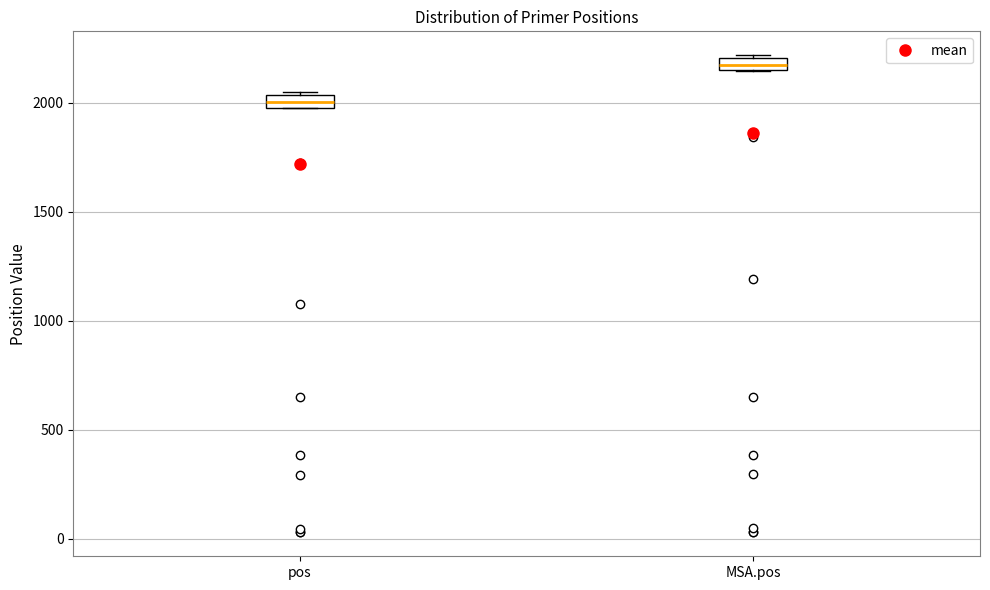

Which box's median line is the lowest?

pos